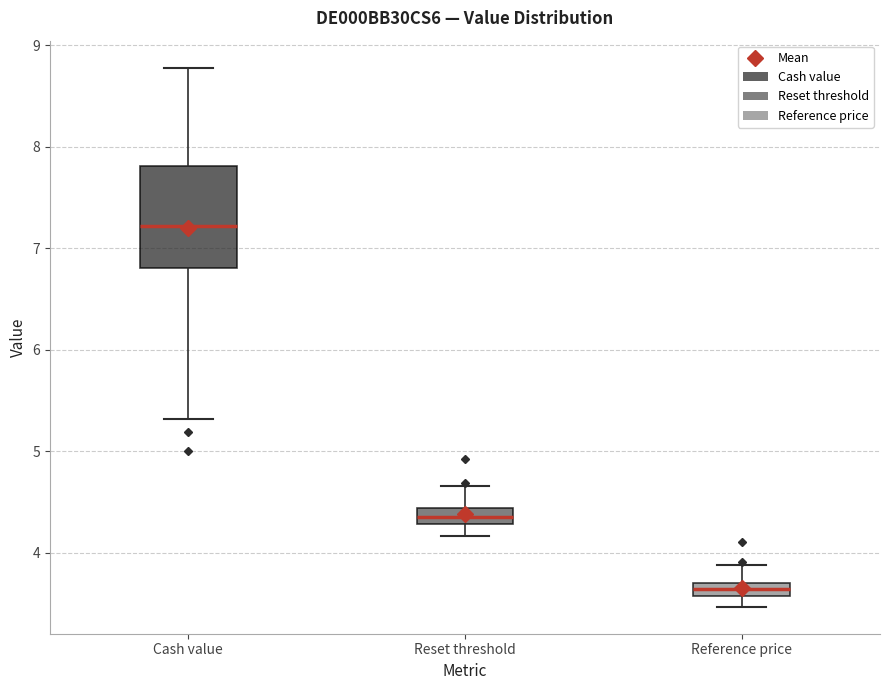

Where is the lower edge of the box for Cash value on the y-axis? The values are not printed on the chart, so give them approximately, as read against the axis.

6.8